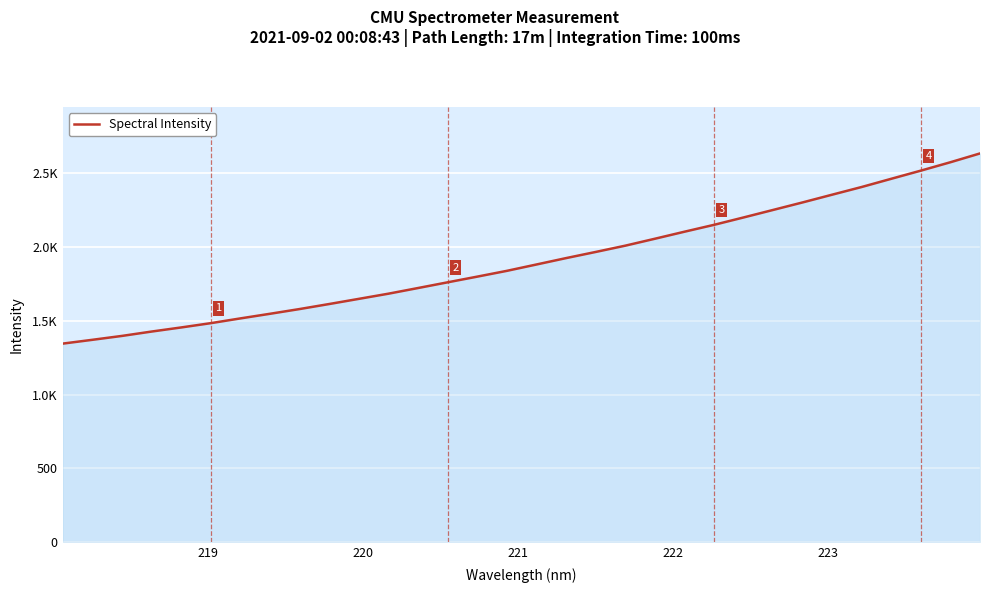

What is the sum of all values?

60995.9